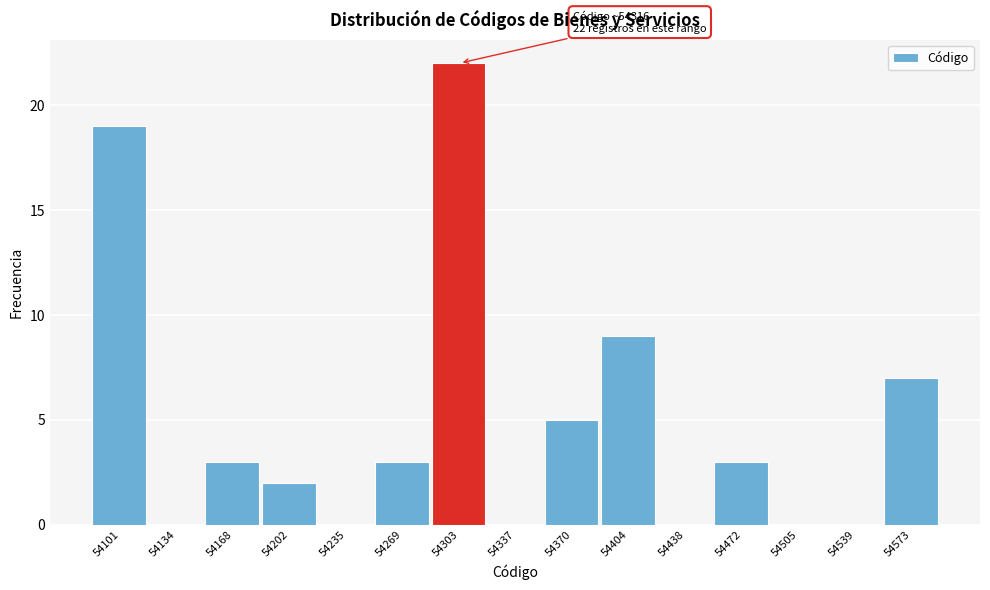

Reading left to right, transcribe all the data shown in this chart.

54101=19	54134=0	54168=3	54202=2	54235=0	54269=3	54303=22	54337=0	54370=5	54404=9	54438=0	54472=3	54505=0	54539=0	54573=7